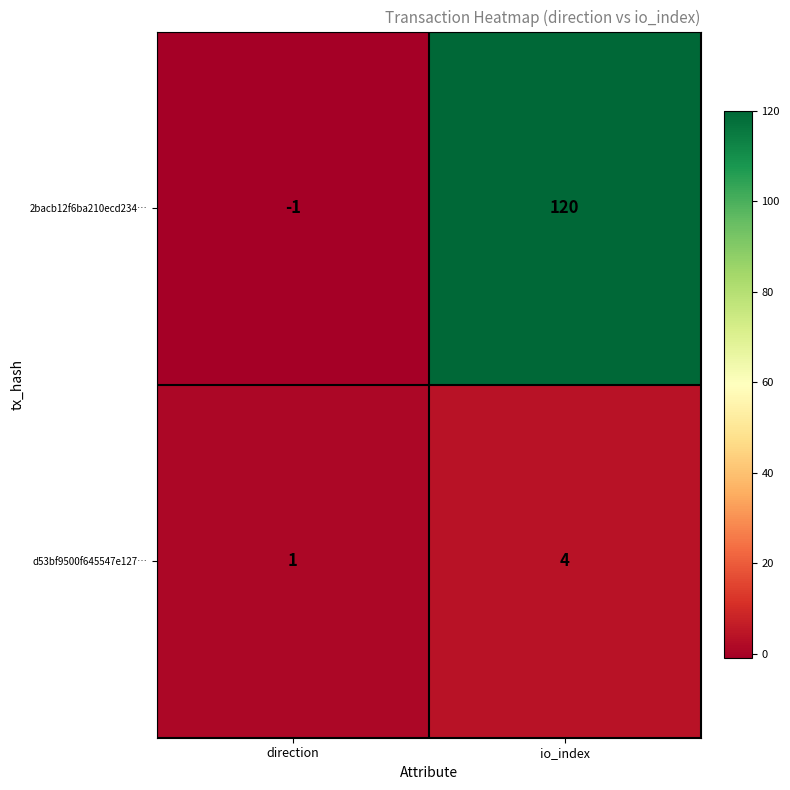

Is it true that d53bf9500f645547e127… equals 0 at direction?

False